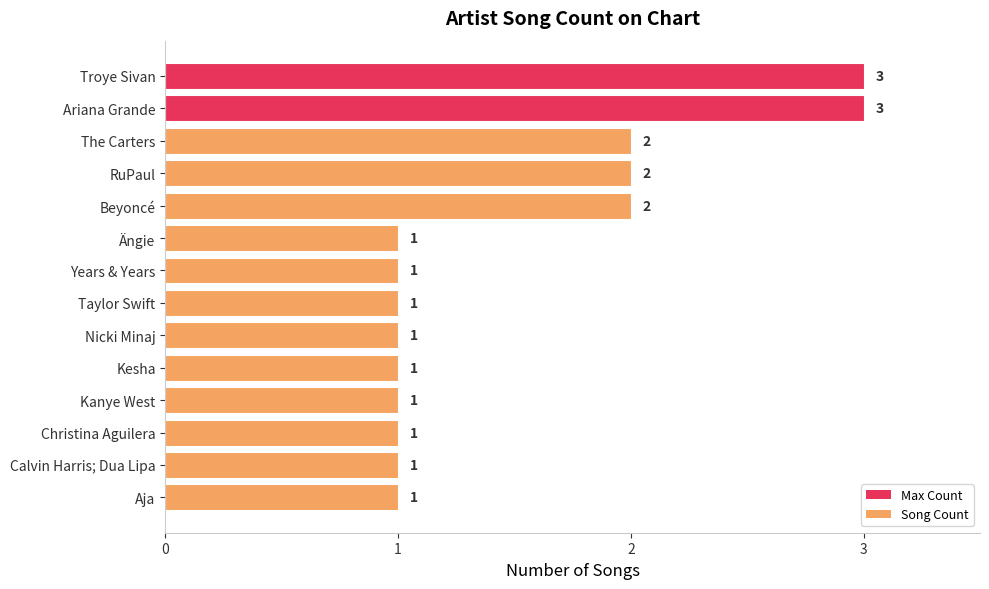

What is the maximum value shown in the chart?

3